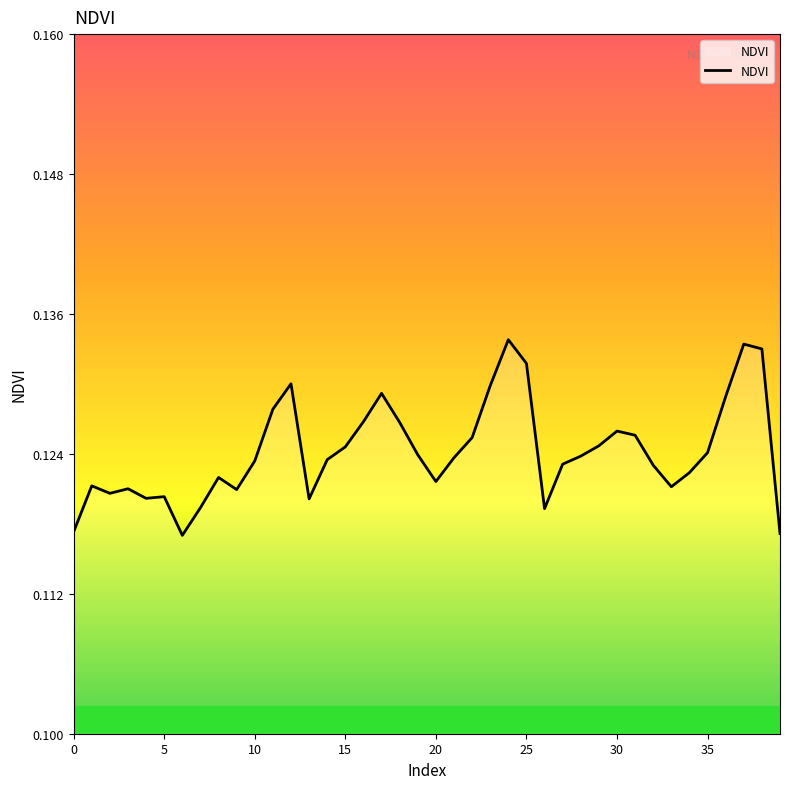

Which label corresponds to the largest value in the chart?

24